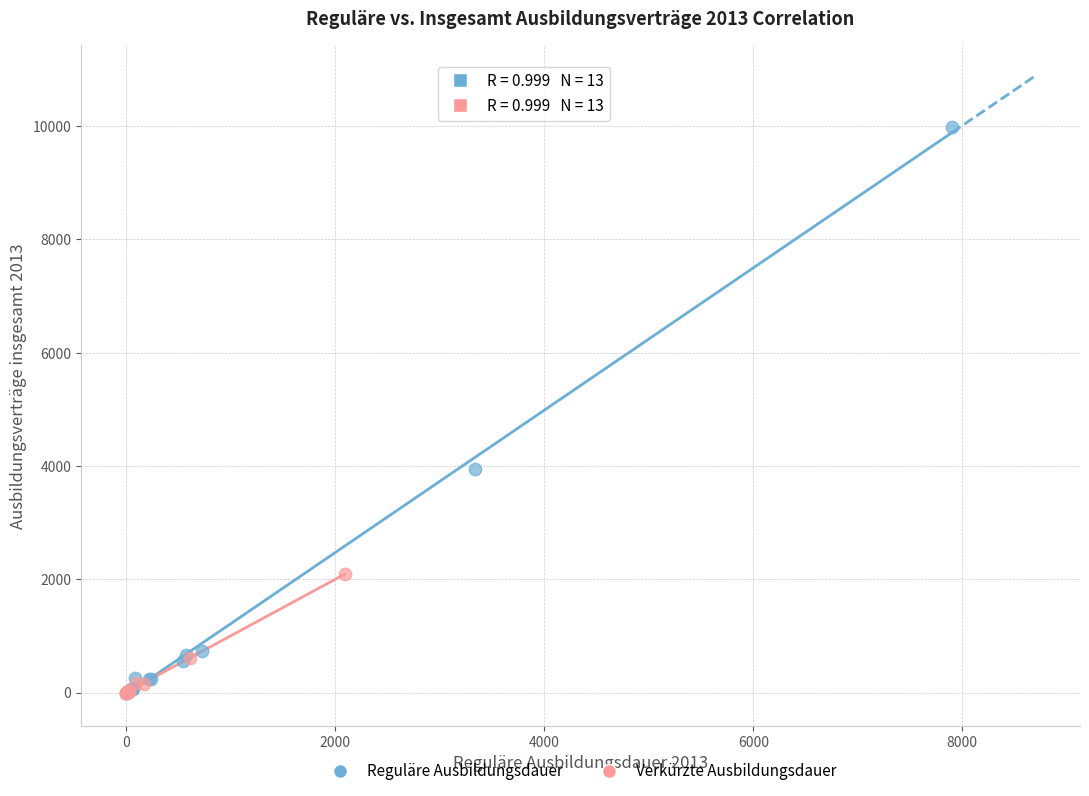

Which series has the widest spread of Y values?

Reguläre Ausbildungsdauer